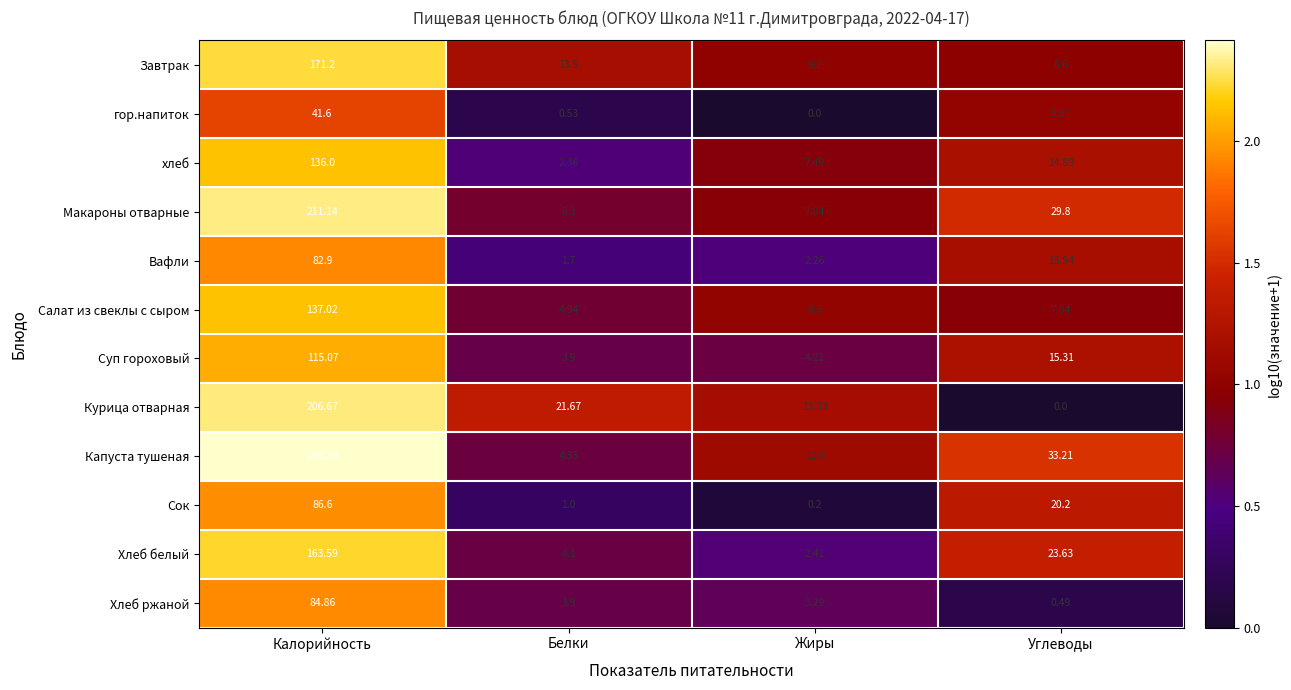

Which category has the lowest value in the Сок series?

Жиры